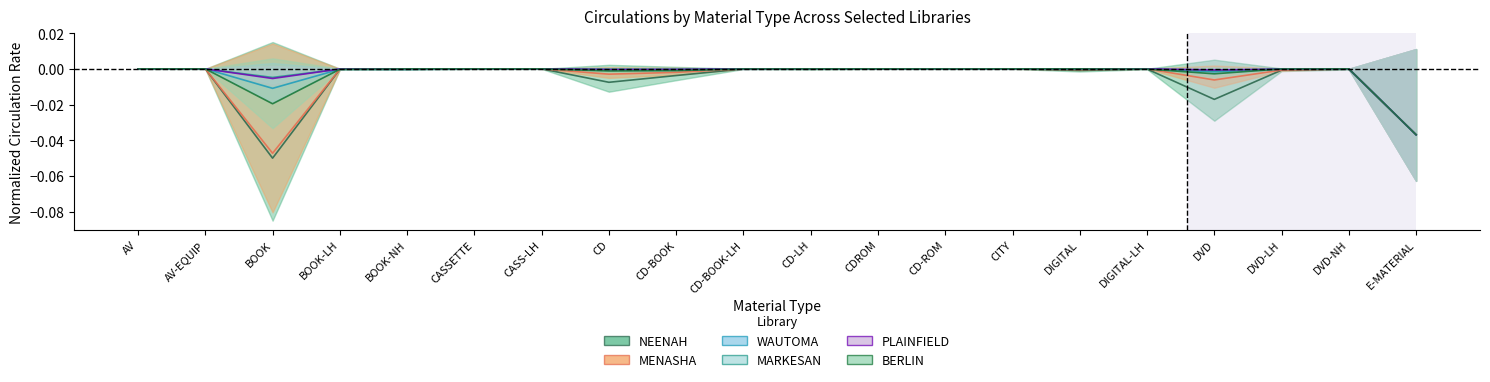

What position from the left is DIGITAL?

15